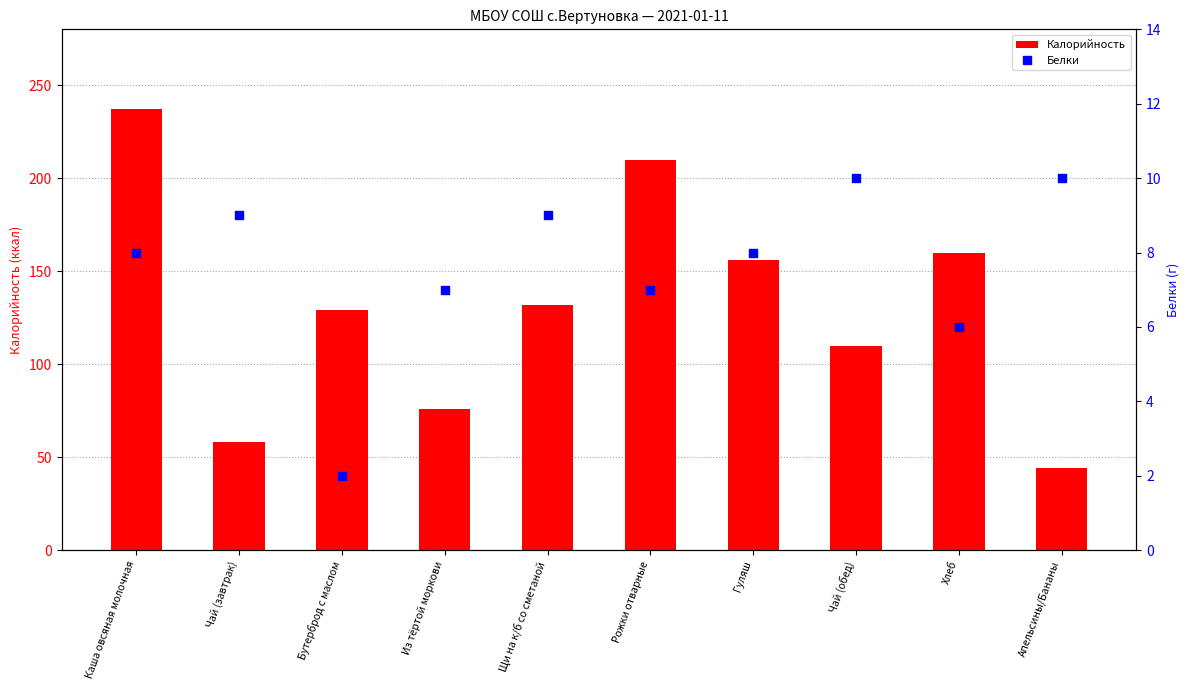

Which series reaches the minimum Y coordinate?

Белки